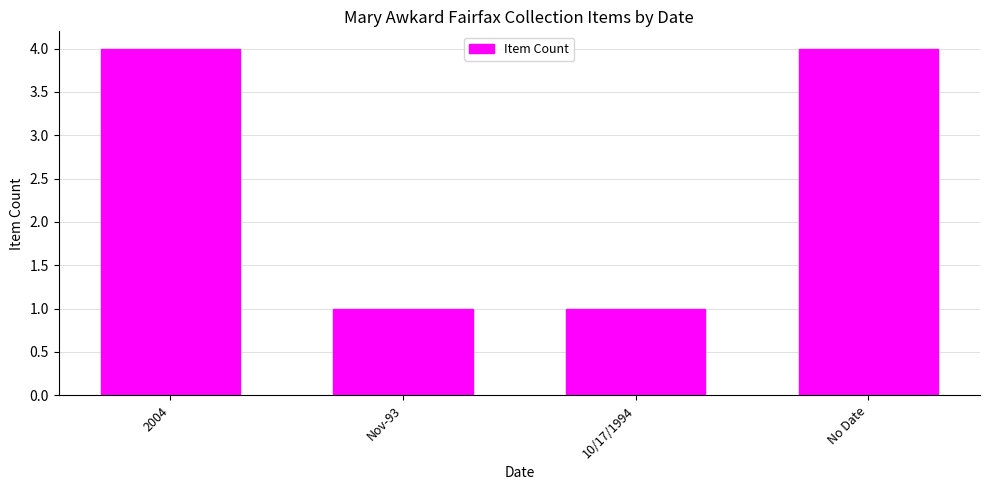

What is the maximum value shown in the chart?

4